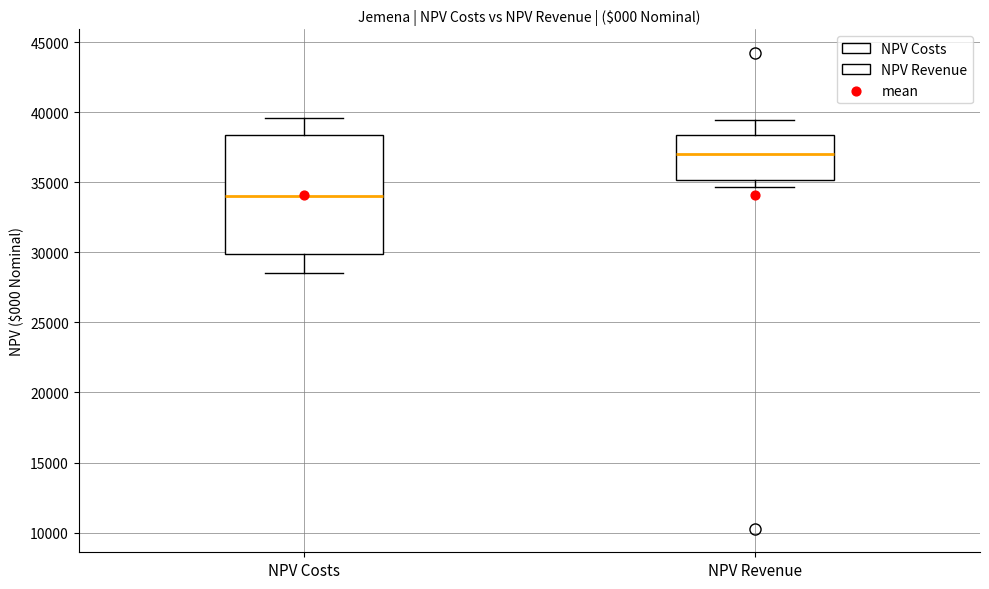

Which box is the tallest, from its lower edge to its upper edge?

NPV Costs